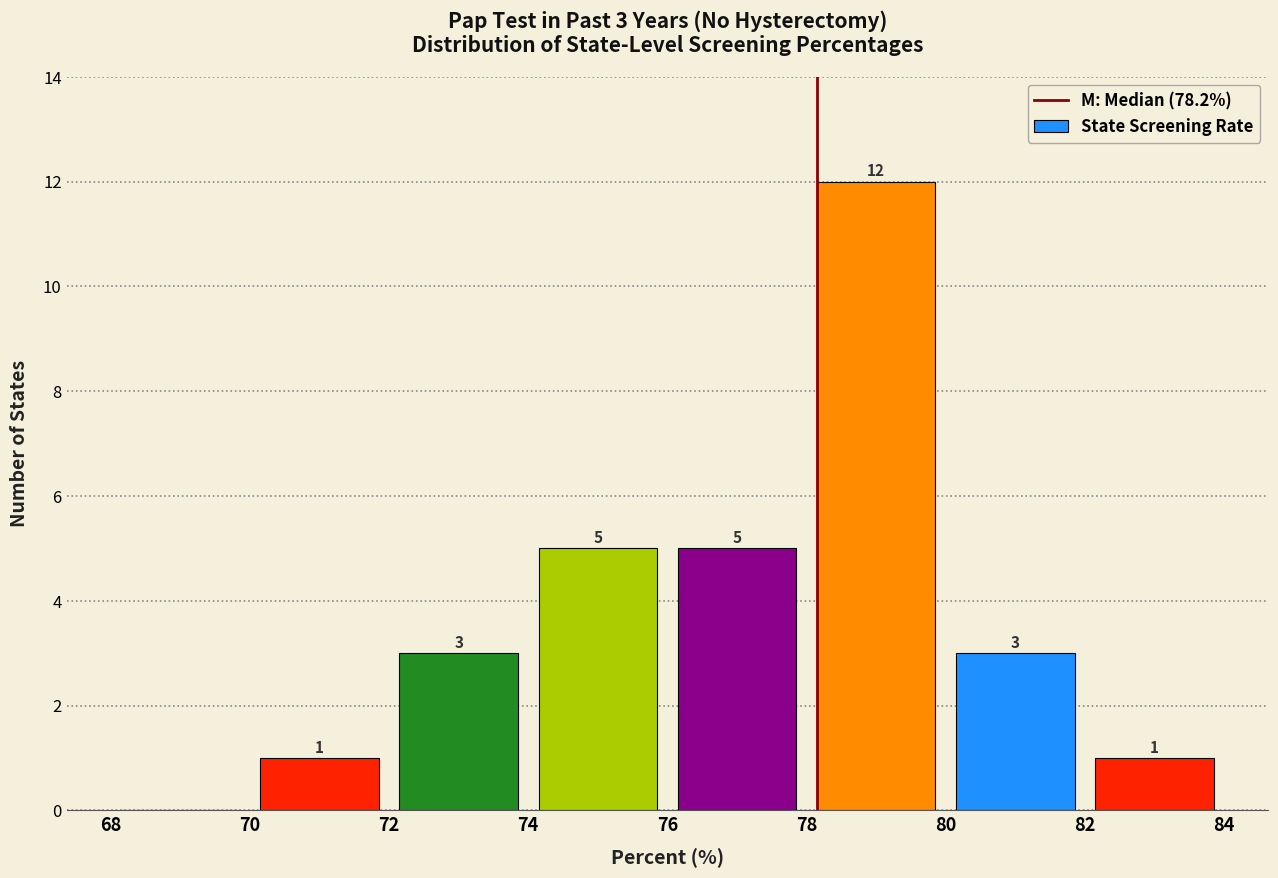

Which range on the x-axis has the tallest bar?

78 to 80